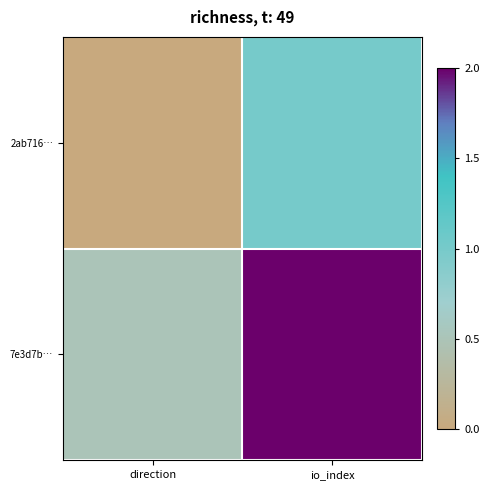

At which category is the sum across all series the highest?

io_index